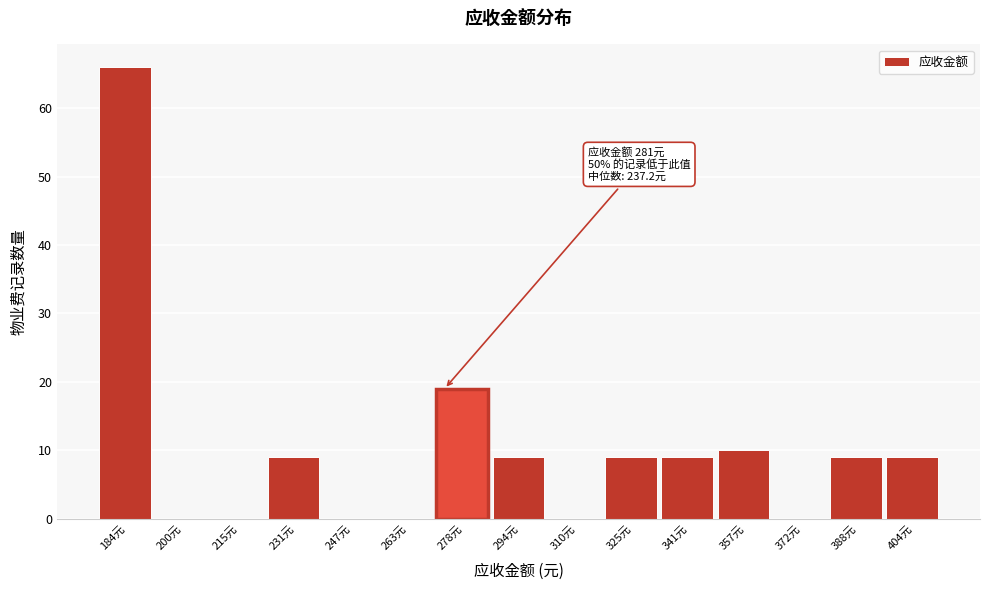

Reading left to right, transcribe all the data shown in this chart.

184元=66	200元=0	215元=0	231元=9	247元=0	263元=0	278元=19	294元=9	310元=0	325元=9	341元=9	357元=10	372元=0	388元=9	404元=9